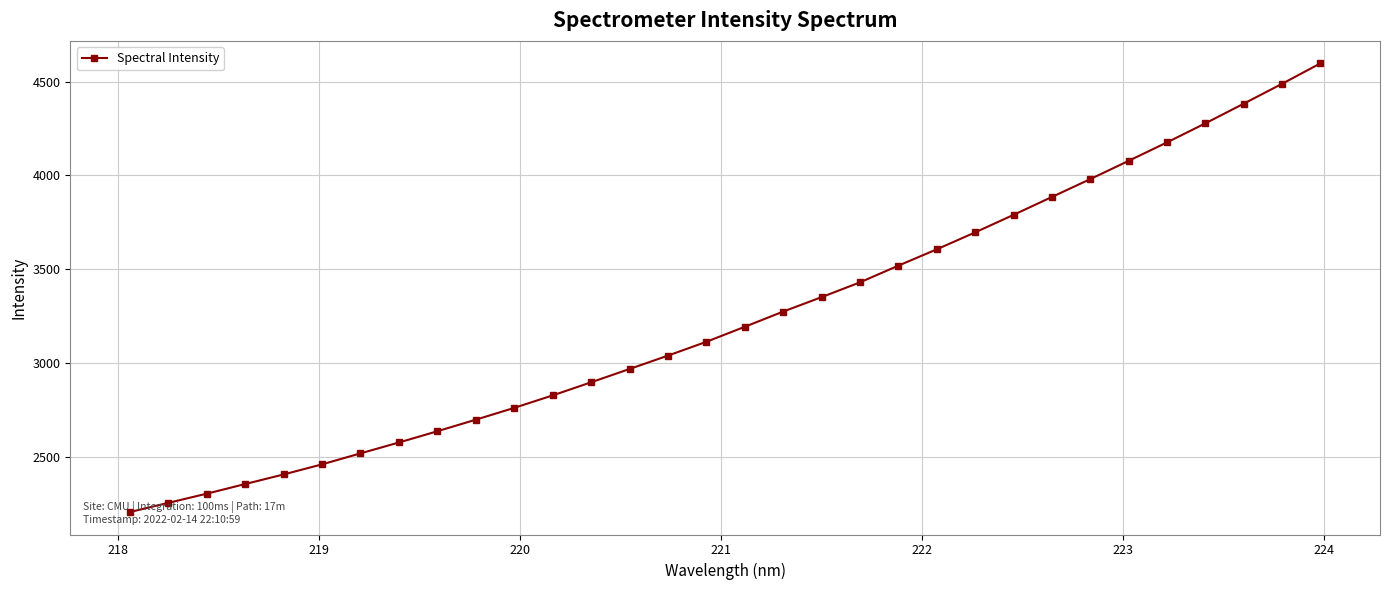

What is the difference between the second highest and second lowest values?

2234.6